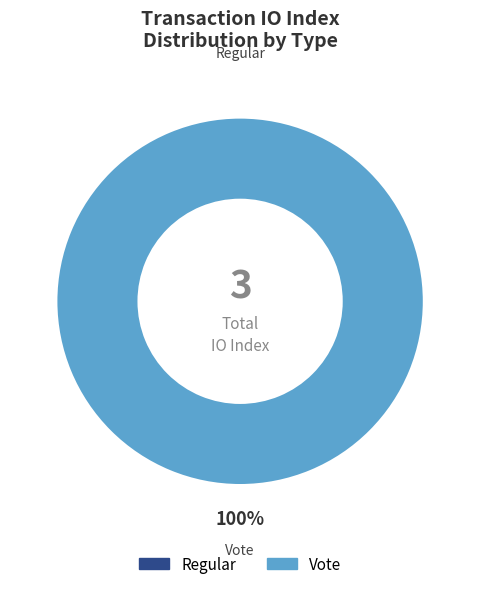

How many slices are in this pie chart?

2